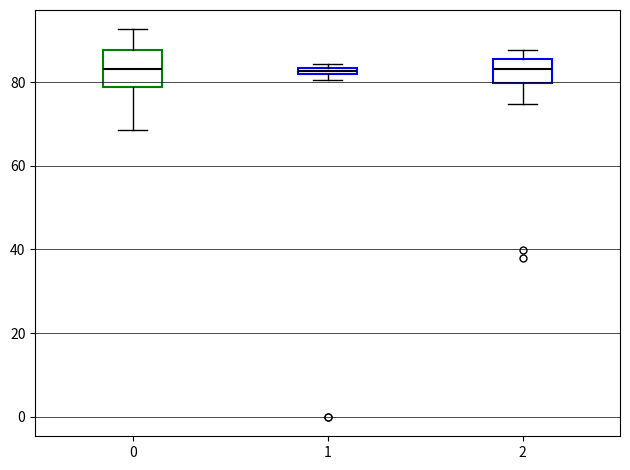

Where is the upper edge of the box at x = 1 on the y-axis? The values are not printed on the chart, so give them approximately, as read against the axis.

84